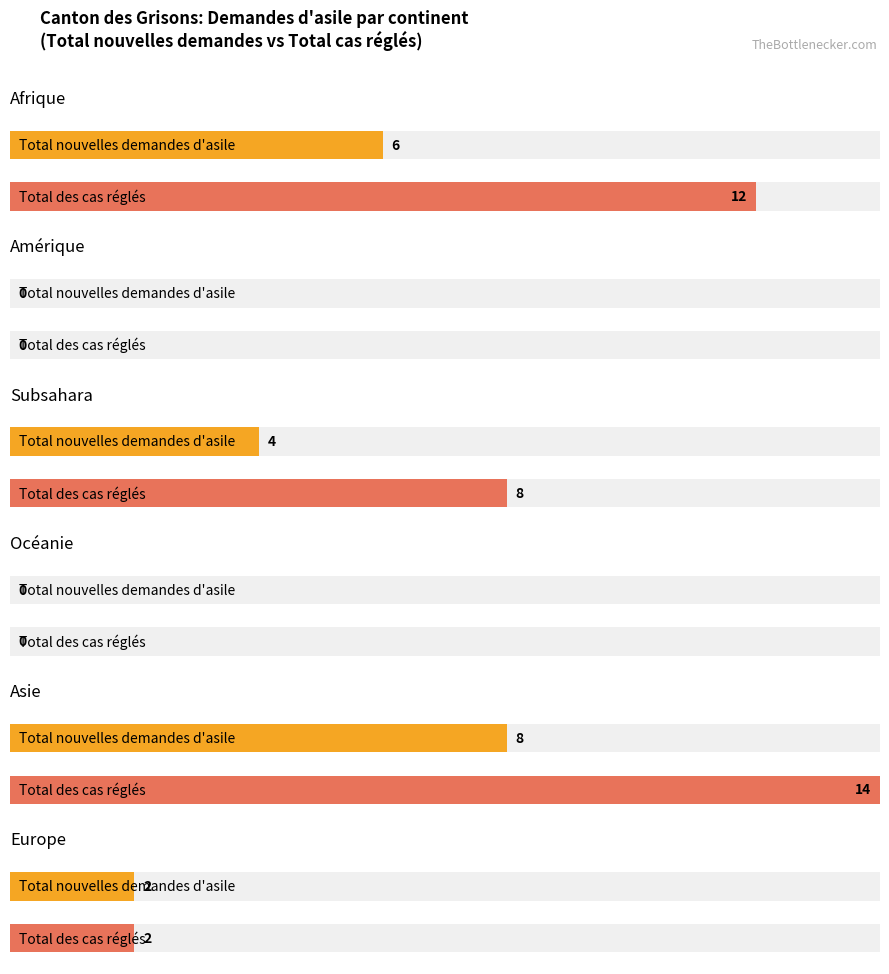

Which series has the largest range (max minus min)?

Total des cas réglés